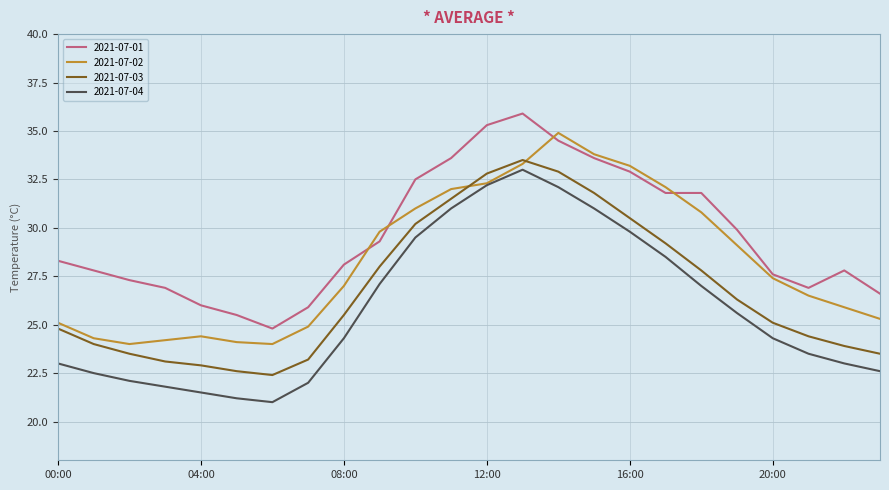

List the series in order of their overall mean, highest first.

2021-07-01, 2021-07-02, 2021-07-03, 2021-07-04